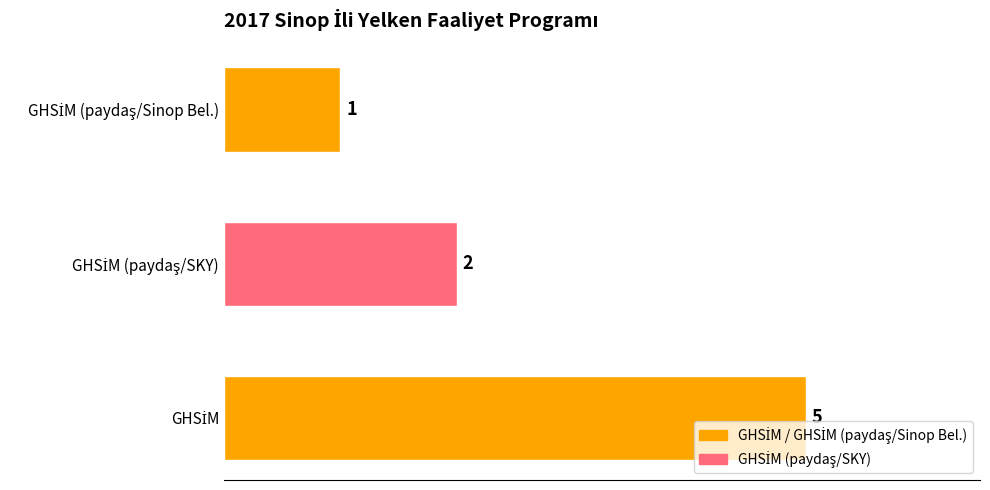

How many values are between 1 and 5?

3